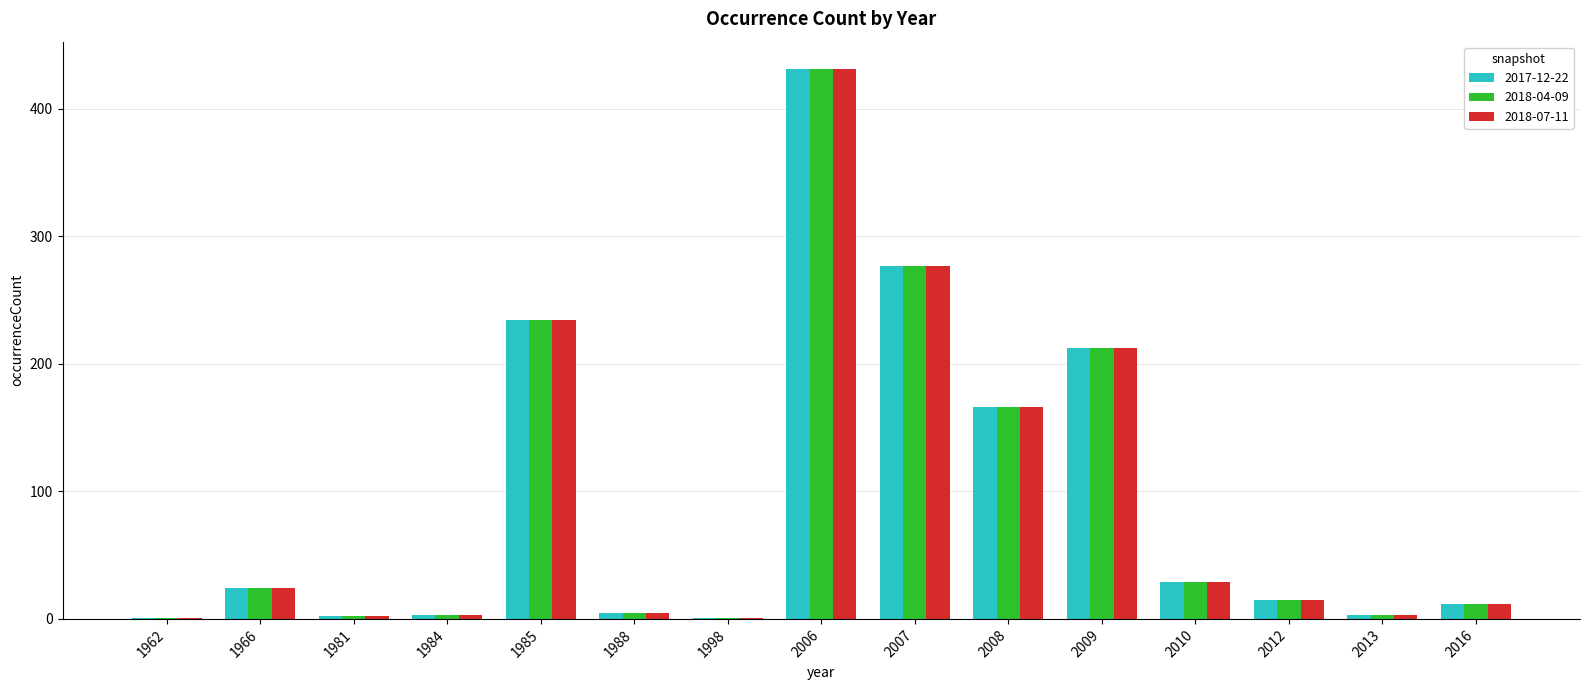

Is the value of 2018-07-11 at 2006 greater than the value of 2017-12-22 at 1966?

Yes